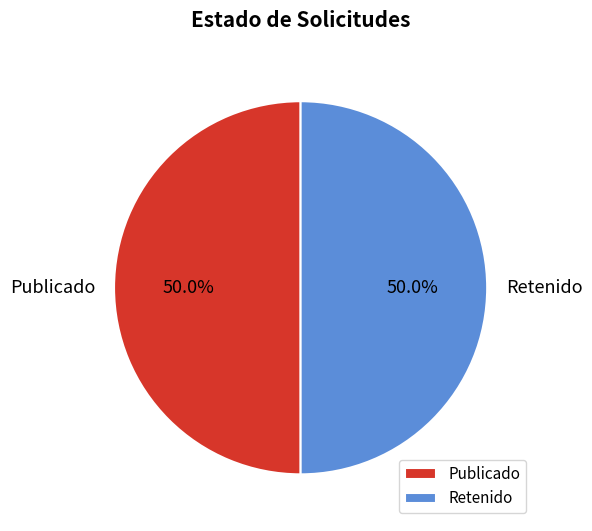

What percentage is NOT represented by Publicado?

50.0%